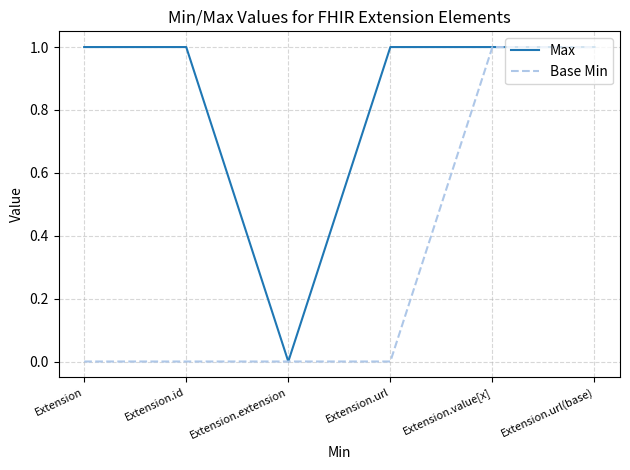

What position from the right is Extension?

6